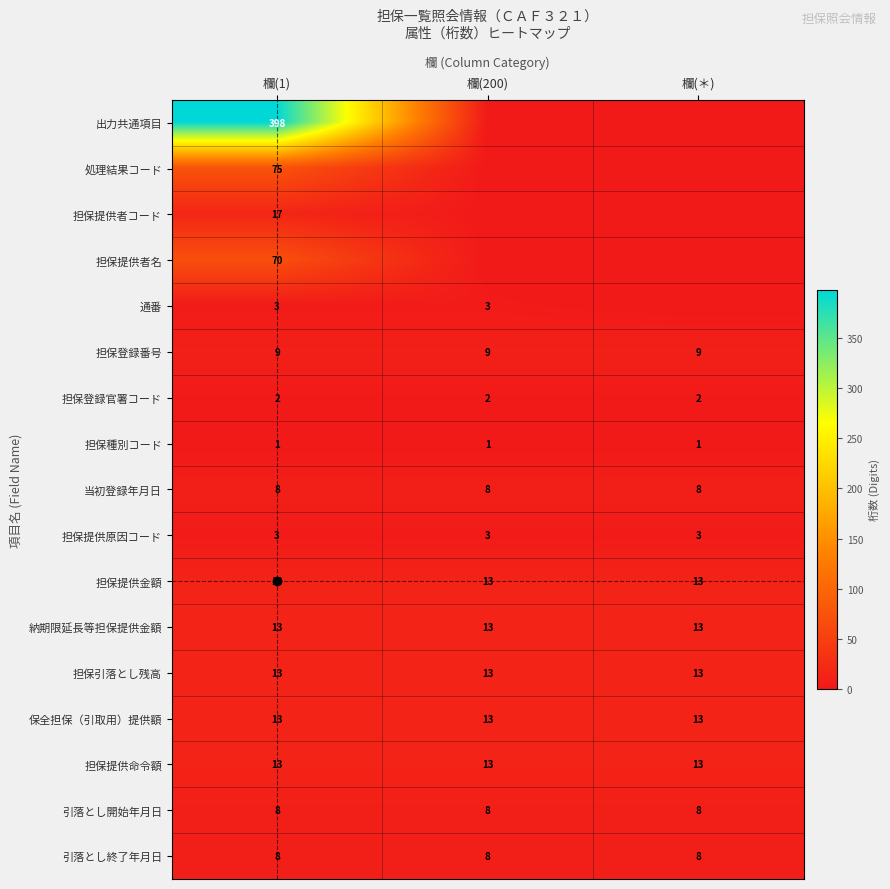

Read the 引落とし開始年月日 value at 欄(1).

8